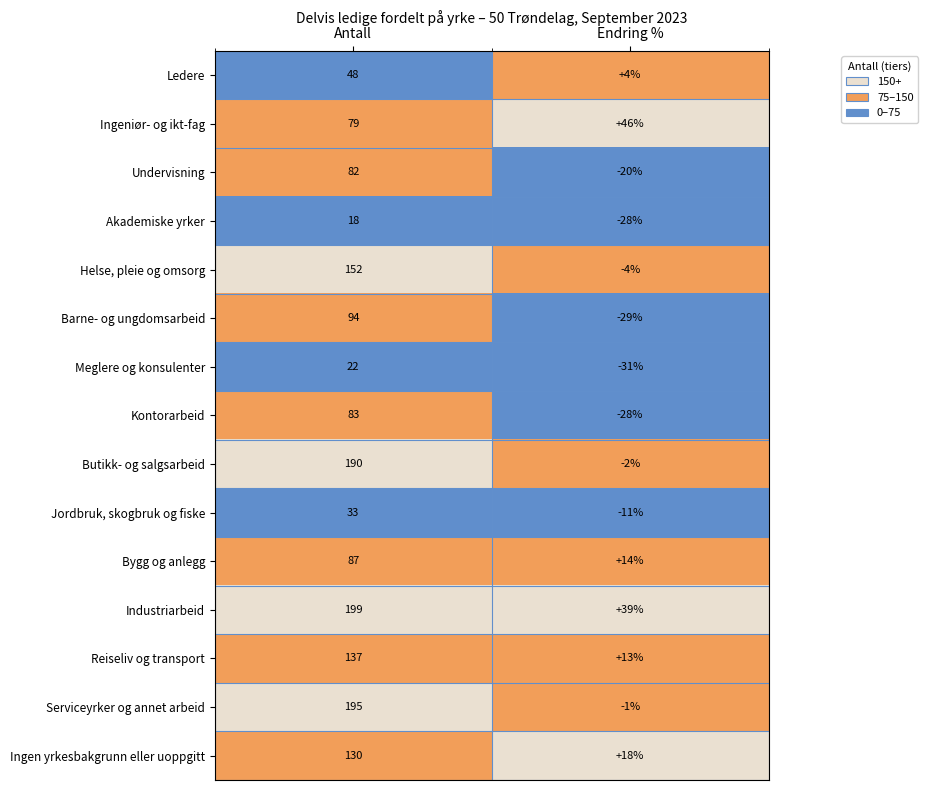

Reading left to right, what are all the values shown in this chart?

Ledere: Antall=48	Endring %=4
Ingeniør- og ikt-fag: Antall=79	Endring %=46
Undervisning: Antall=82	Endring %=-20
Akademiske yrker: Antall=18	Endring %=-28
Helse, pleie og omsorg: Antall=152	Endring %=-4
Barne- og ungdomsarbeid: Antall=94	Endring %=-29
Meglere og konsulenter: Antall=22	Endring %=-31
Kontorarbeid: Antall=83	Endring %=-28
Butikk- og salgsarbeid: Antall=190	Endring %=-2
Jordbruk, skogbruk og fiske: Antall=33	Endring %=-11
Bygg og anlegg: Antall=87	Endring %=14
Industriarbeid: Antall=199	Endring %=39
Reiseliv og transport: Antall=137	Endring %=13
Serviceyrker og annet arbeid: Antall=195	Endring %=-1
Ingen yrkesbakgrunn eller uoppgitt: Antall=130	Endring %=18